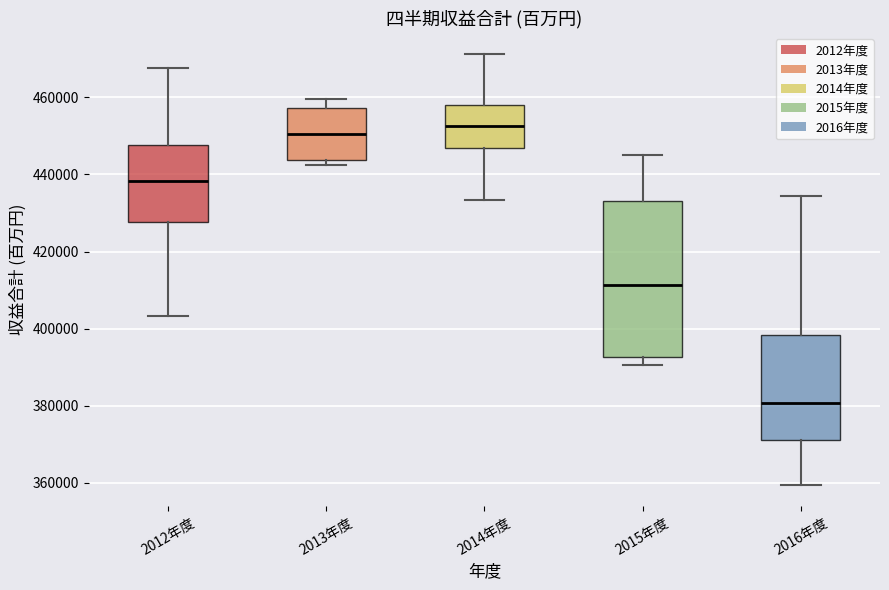

Reading left to right, read every box against the y-axis: the position of its median line, the range the box covers, and the ends of its whiskers. The values are not printed on the chart, so give them approximately, as read against the axis.

2012年度: median 438000, box 428000 to 448000, whiskers 404000 to 468000
2013年度: median 450000, box 444000 to 458000, whiskers 442000 to 460000
2014年度: median 452000, box 446000 to 458000, whiskers 434000 to 472000
2015年度: median 412000, box 392000 to 434000, whiskers 390000 to 444000
2016年度: median 380000, box 372000 to 398000, whiskers 360000 to 434000